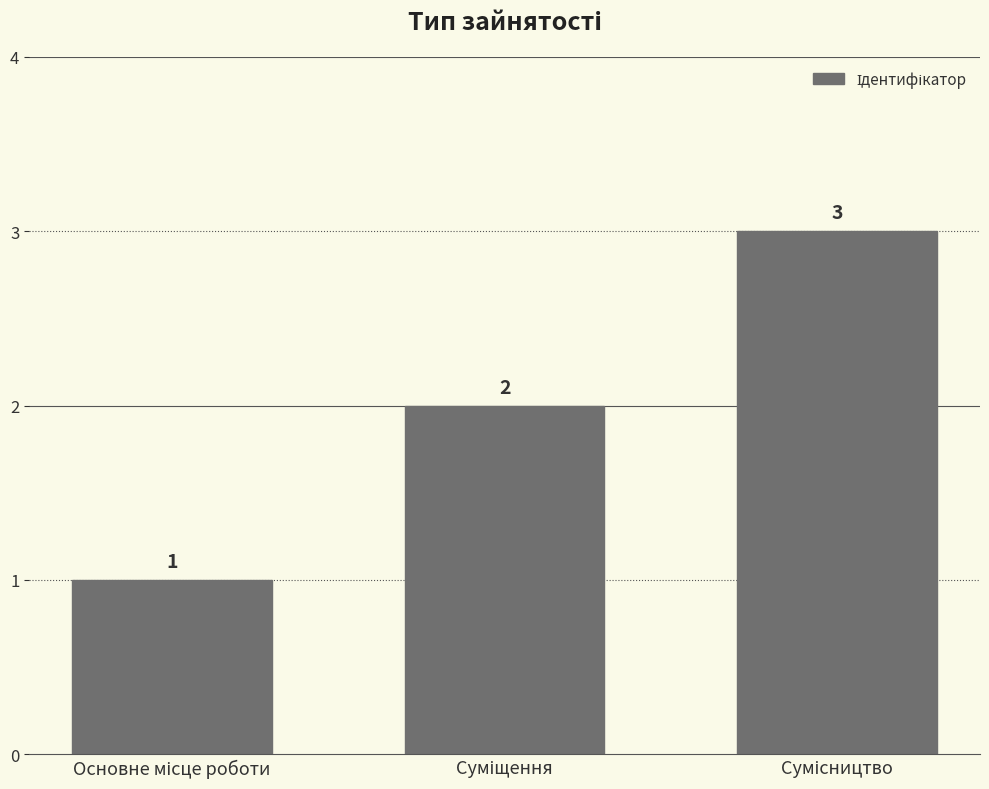

What is the greatest value displayed?

3